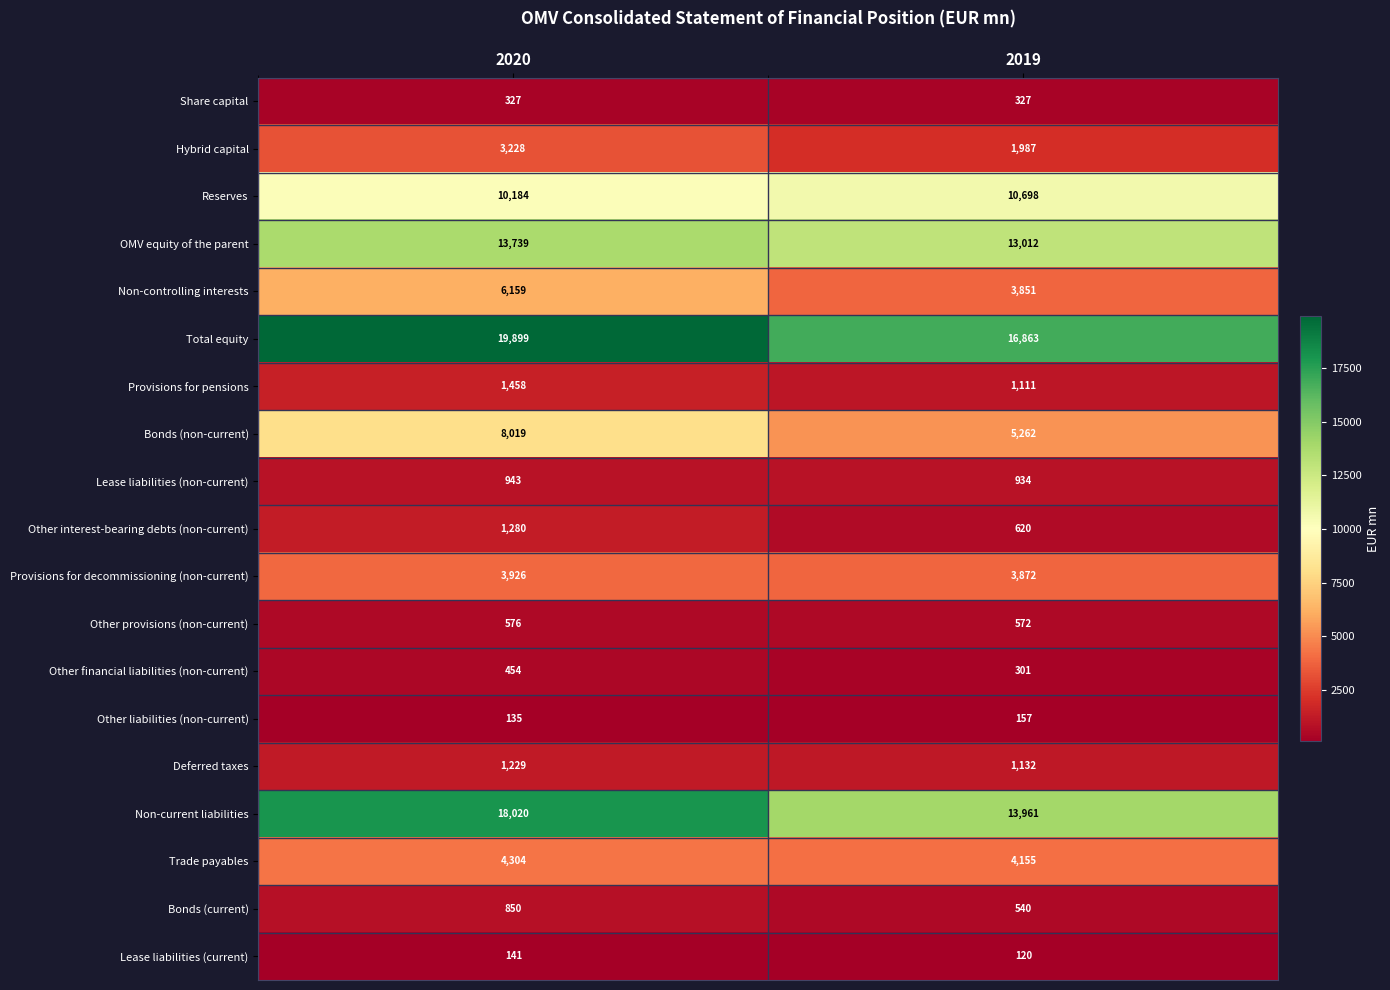

Rank the series at 2019 from lowest to highest value.

Lease liabilities (current), Other liabilities (non-current), Other financial liabilities (non-current), Share capital, Bonds (current), Other provisions (non-current), Other interest-bearing debts (non-current), Lease liabilities (non-current), Provisions for pensions, Deferred taxes, Hybrid capital, Non-controlling interests, Provisions for decommissioning (non-current), Trade payables, Bonds (non-current), Reserves, OMV equity of the parent, Non-current liabilities, Total equity